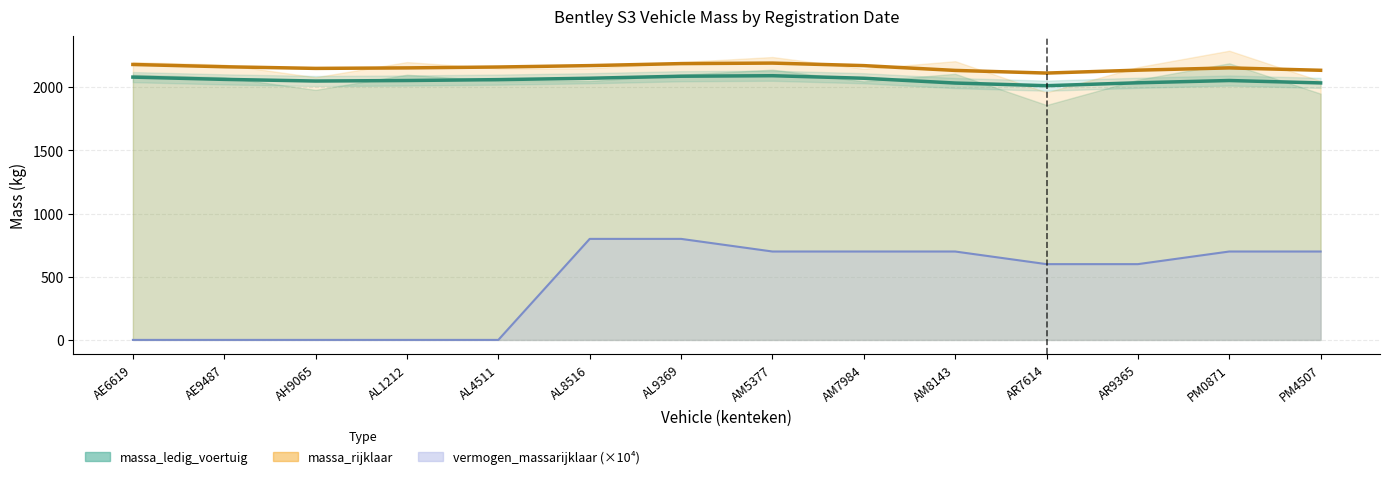

What is the label of the 3rd point from the right?

AR9365